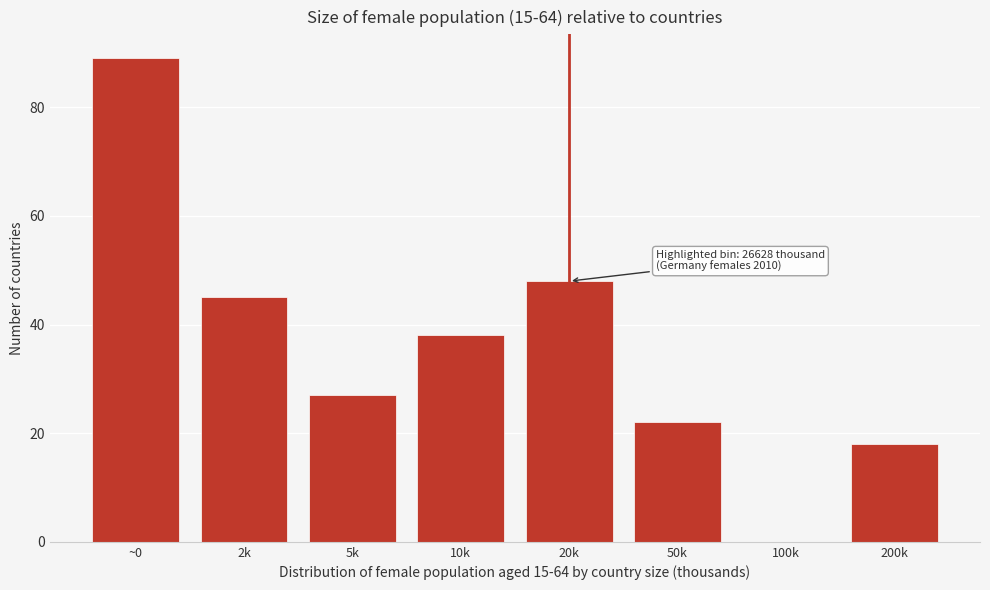

Reading left to right, what are all the values shown in this chart?

~0=89	2k=45	5k=27	10k=38	20k=48	50k=22	100k=0	200k=18